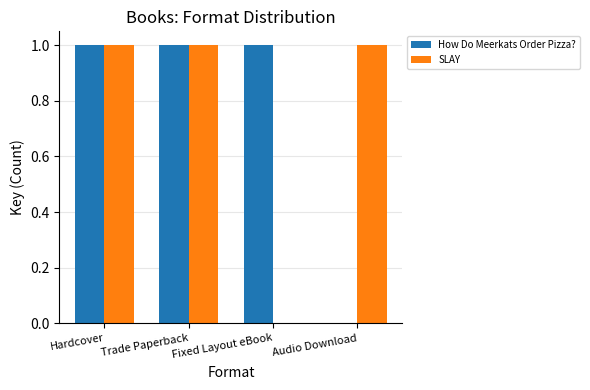

Between Trade Paperback and Fixed Layout eBook, which series saw the biggest shift?

SLAY